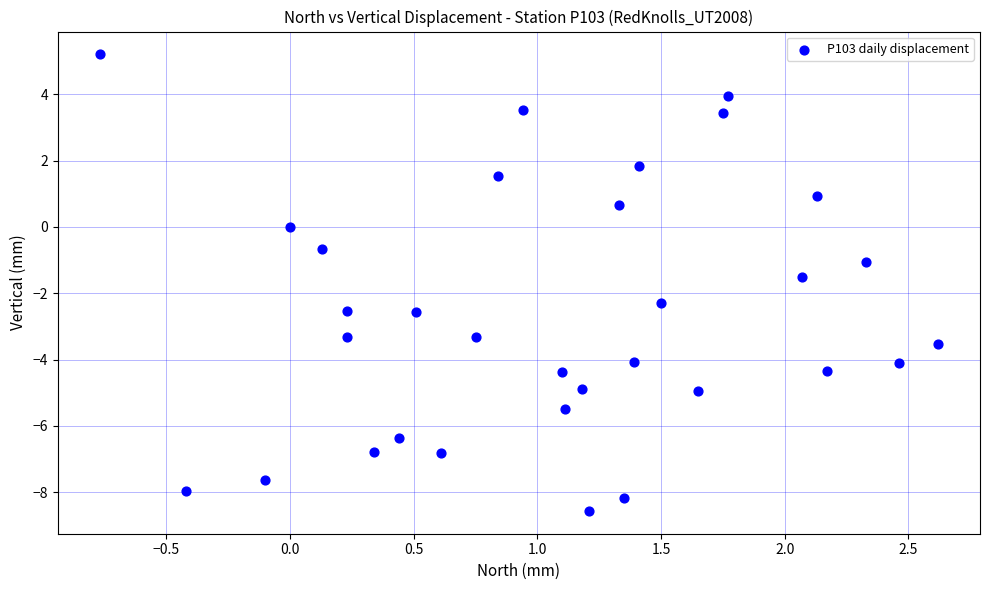

What is the range of Y values (max minus min)?

13.8